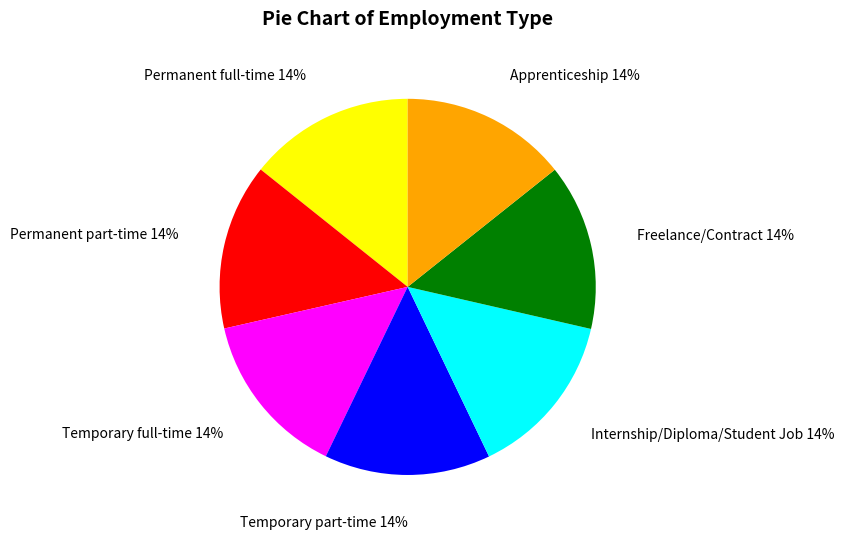

What percentage is the Freelance/Contract slice, to the nearest percent?

14%